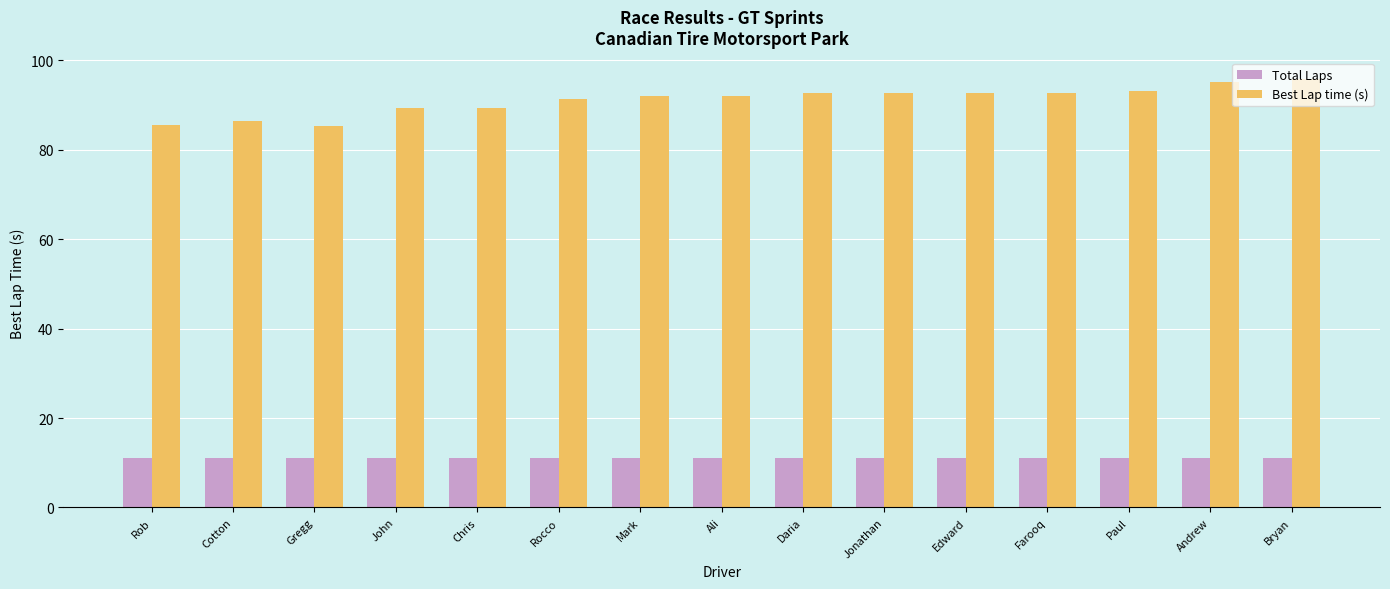

What is the spread (max minus min) of values at Rob?

74.6